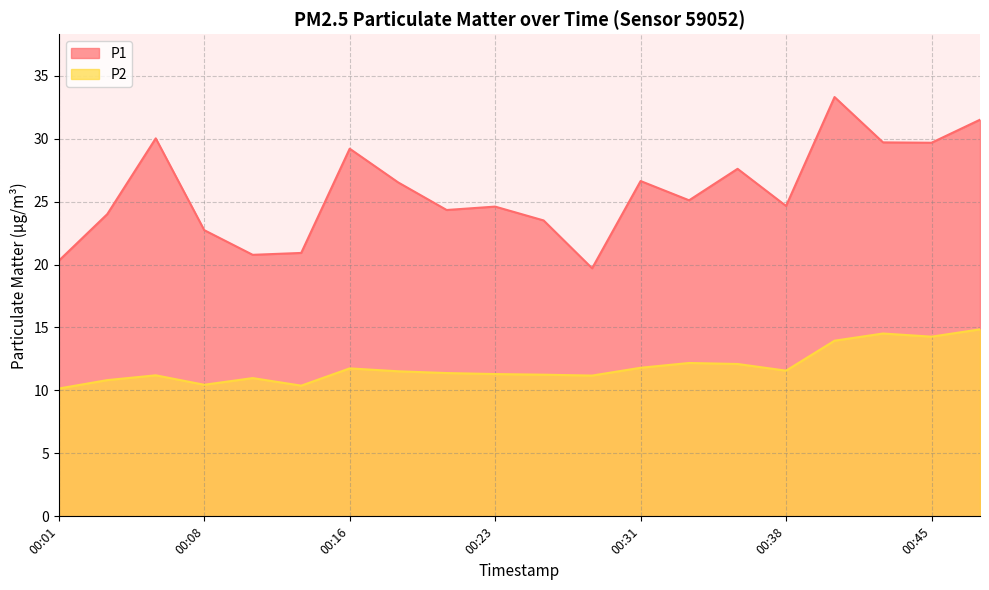

List the series in order of their overall mean, highest first.

P1, P2